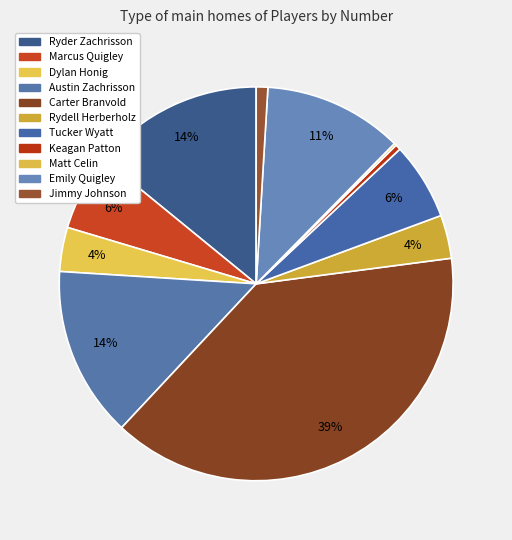

Count the number of slices in the pie.

11